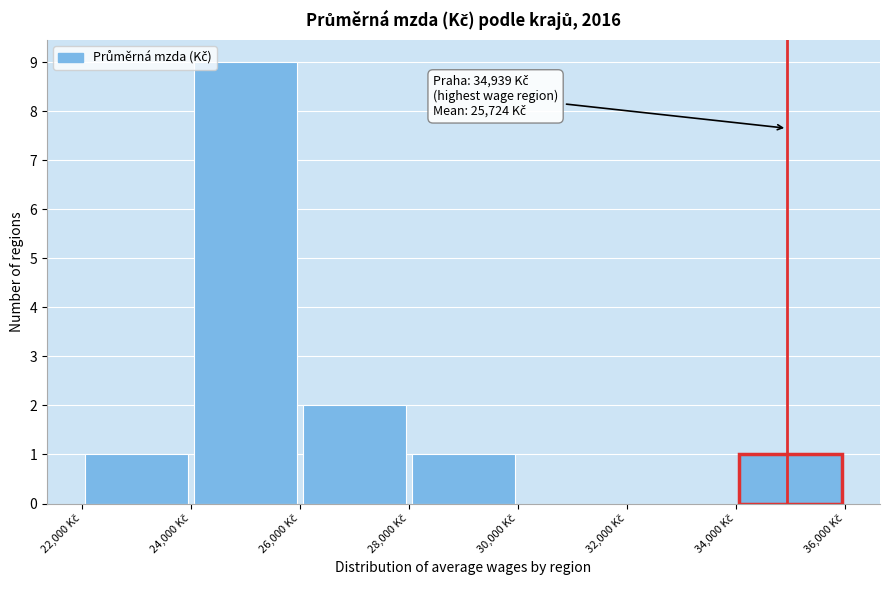

Over which range of the x-axis is the bar tallest?

24000 to 26000